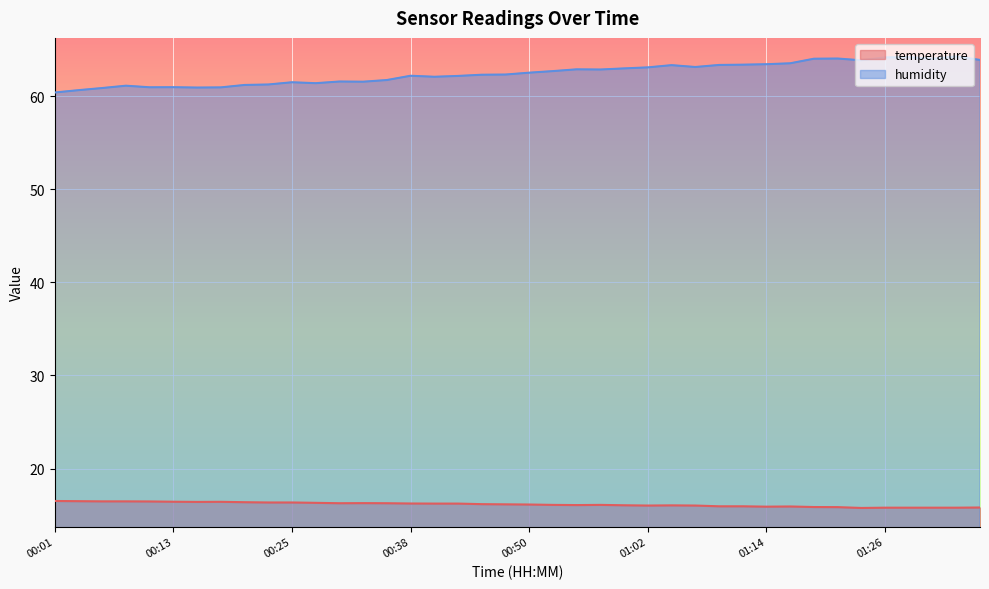

How many values in the humidity series are below 62?

15